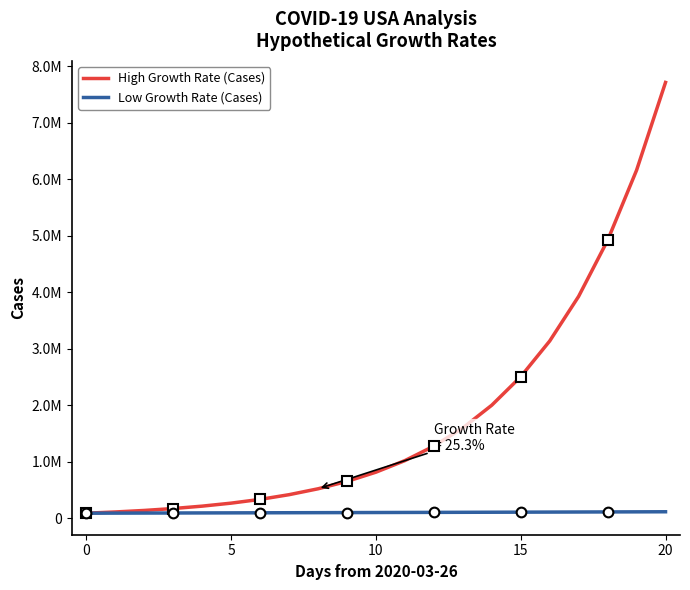

Is it true that Low Growth Rate (Cases) equals 123445.9 at 8?

False